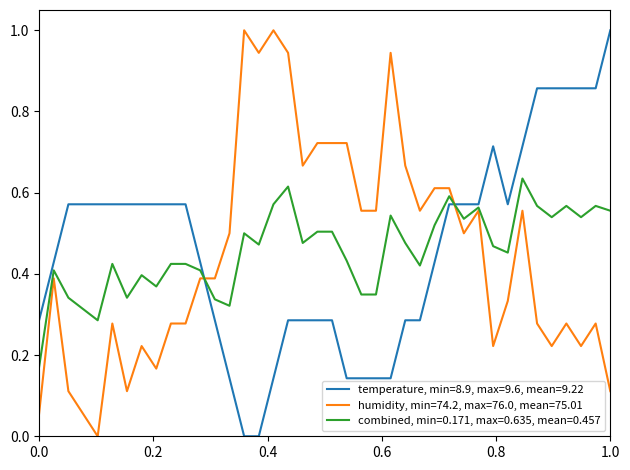

What is the maximum value shown in the chart?

1.0